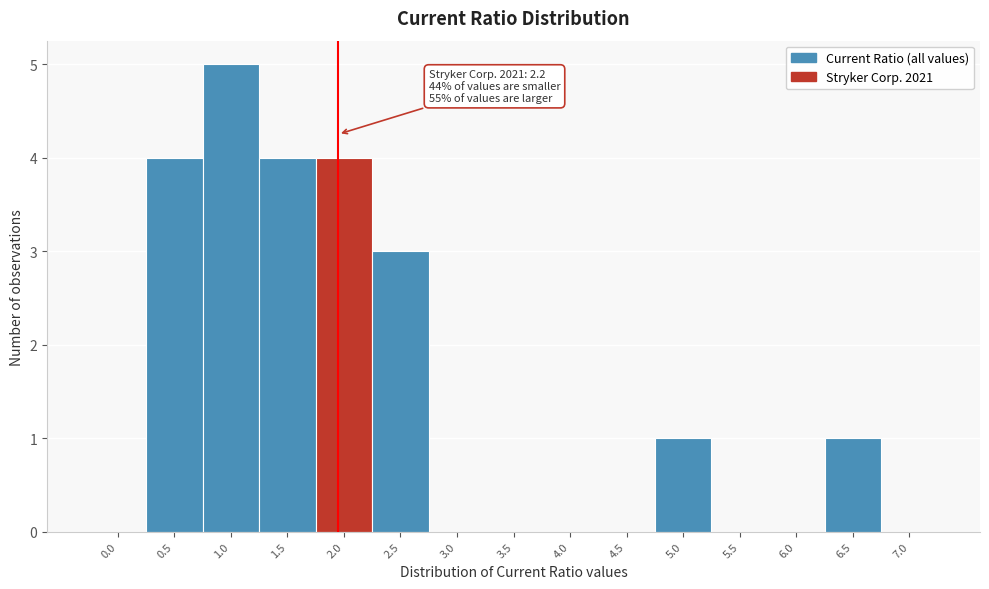

Reading right to left, transcribe all the data shown in this chart.

7.0=0	6.5=1	6.0=0	5.5=0	5.0=1	4.5=0	4.0=0	3.5=0	3.0=0	2.5=3	2.0=4	1.5=4	1.0=5	0.5=4	0.0=0